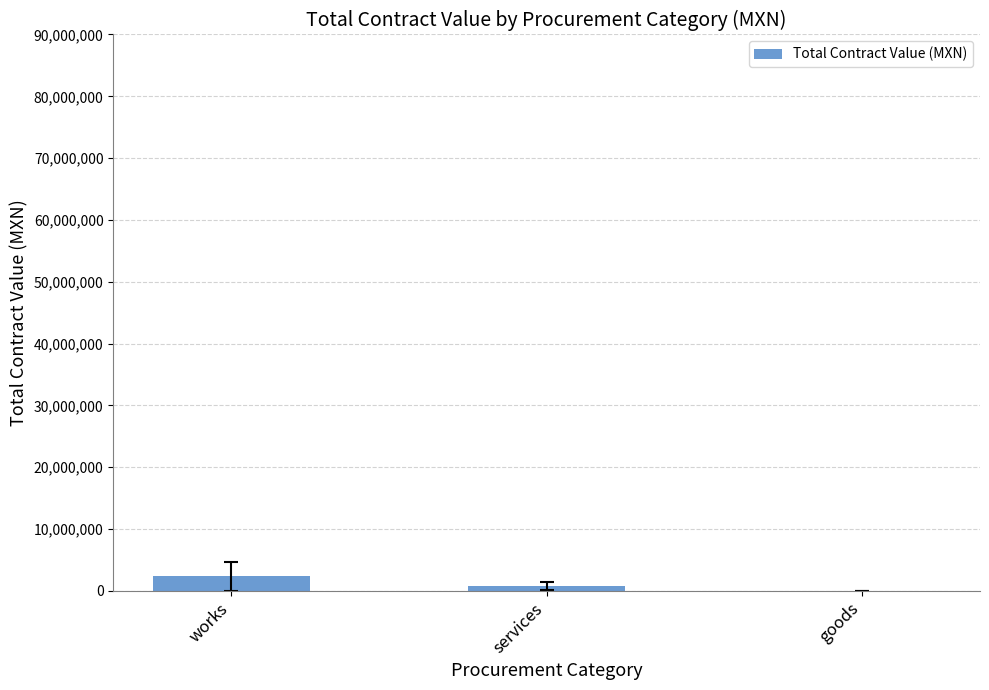

Reading right to left, what are all the values shown in this chart?

19057.0	817592.0	2327891.1